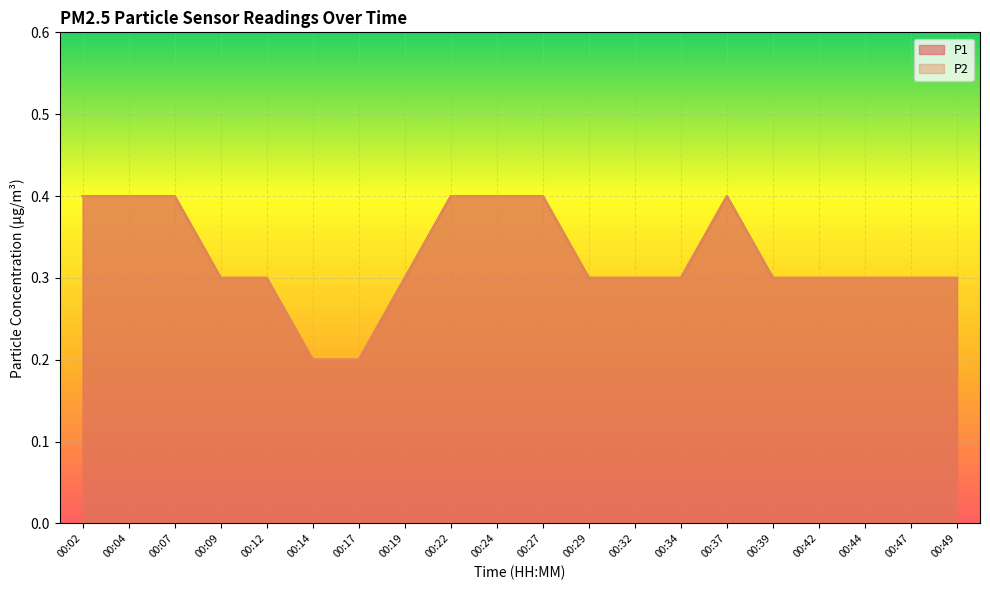

What is the total value across all series at 00:09?

0.6